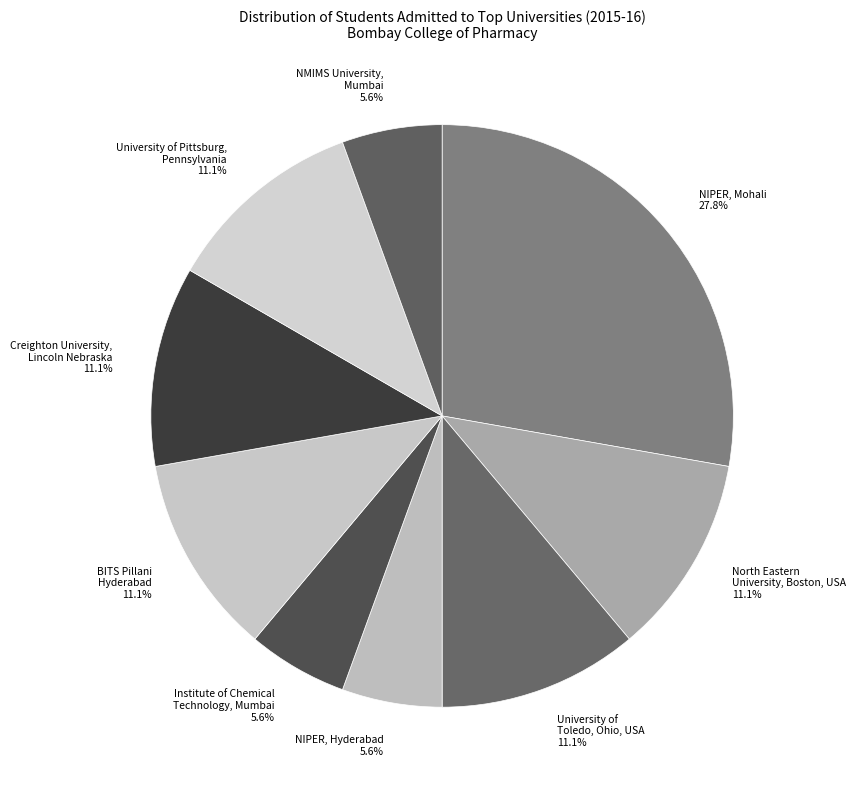

What portion of the pie excludes Creighton University, Lincoln Nebraska?

88.9%